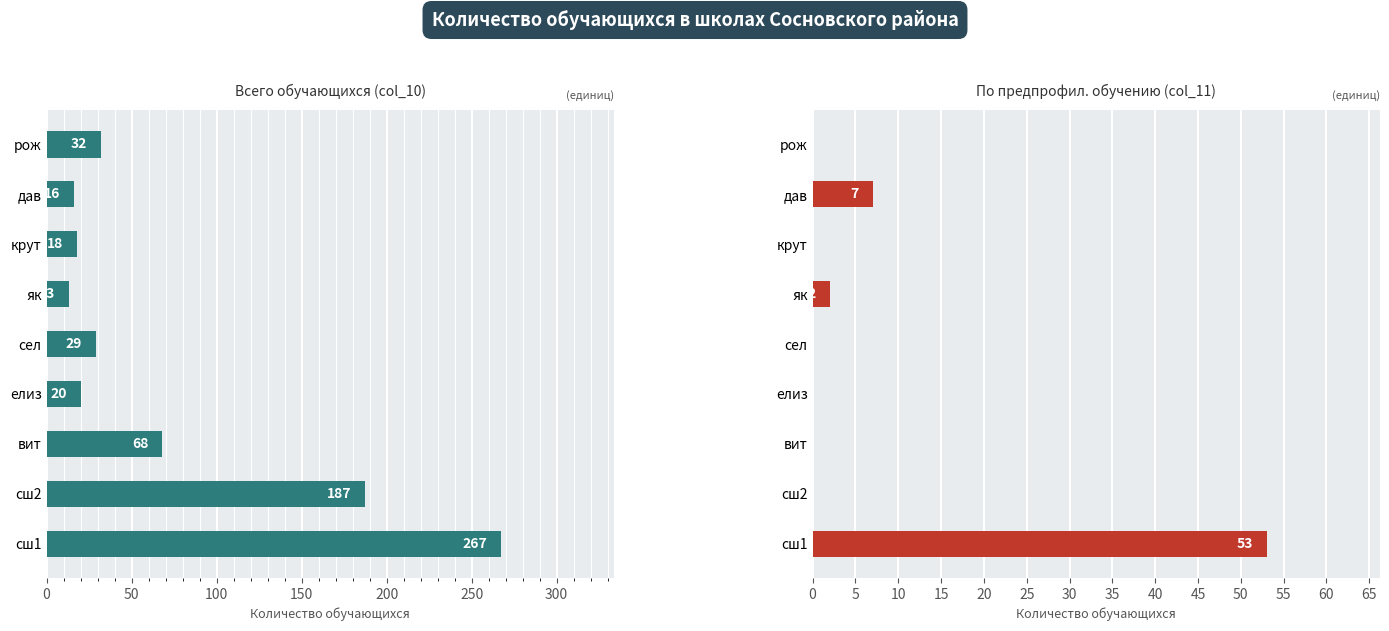

What is the greatest value displayed?

267